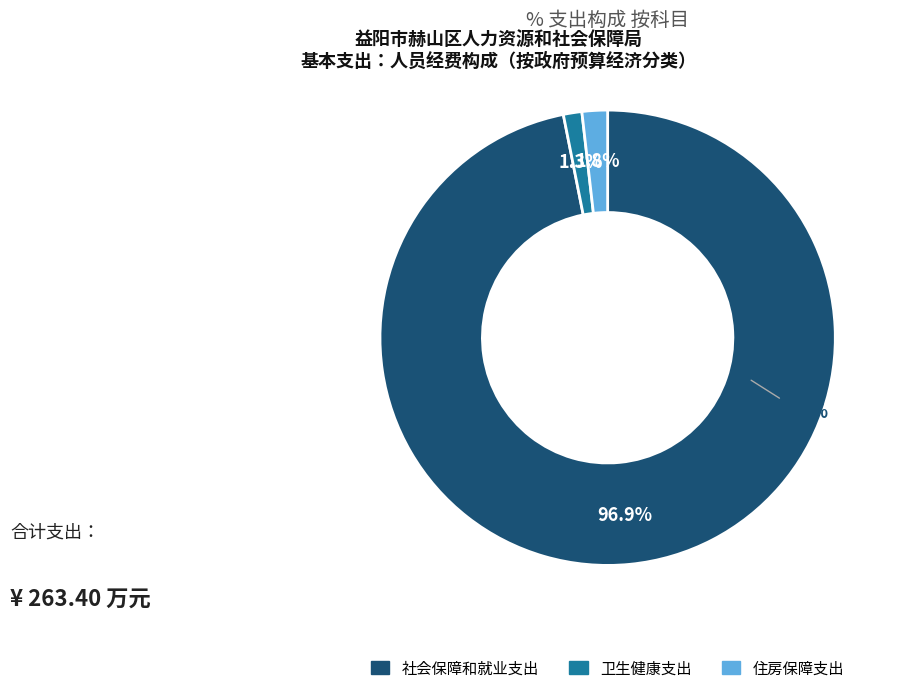

To the nearest percent, what percentage of the pie is 社会保障和就业支出?

97%